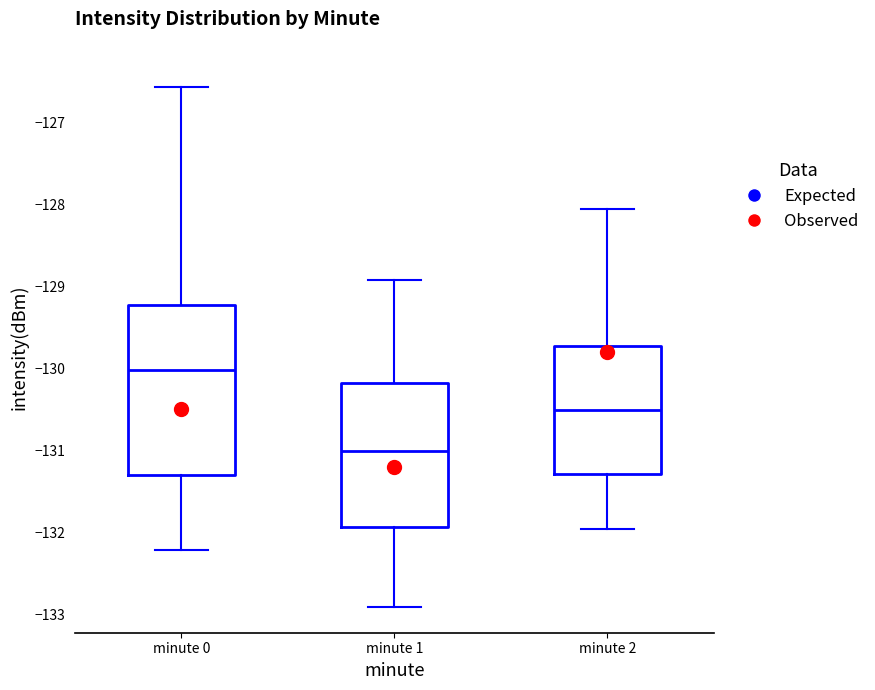

Where does the upper whisker of the box for minute 0 end on the y-axis? The values are not printed on the chart, so give them approximately, as read against the axis.

-126.6